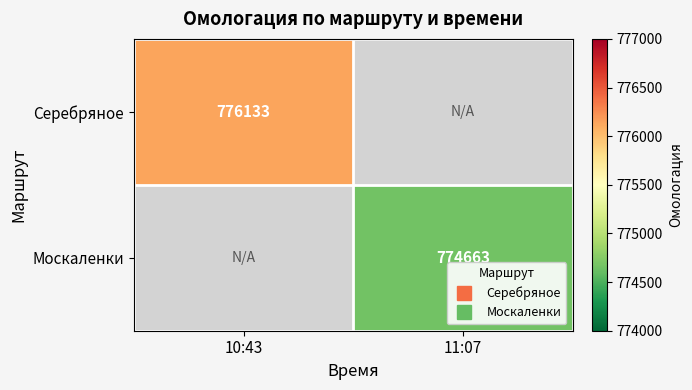

What is the greatest value displayed?

776133.0